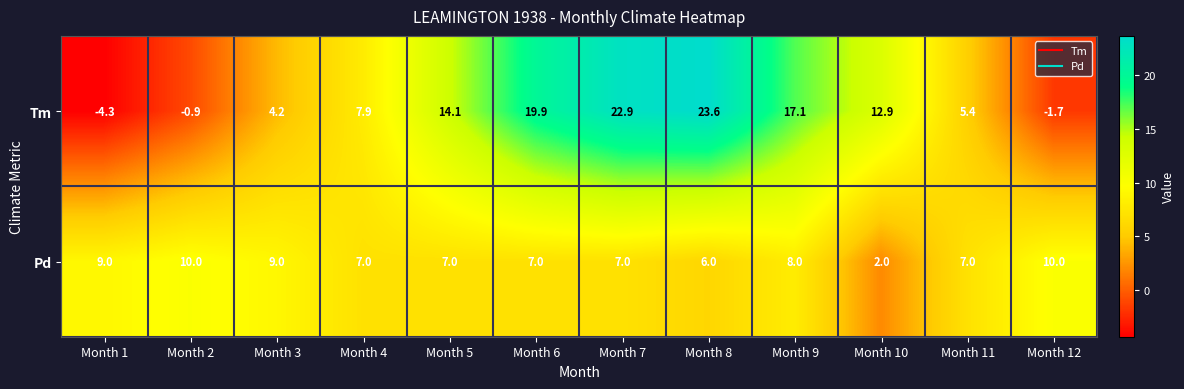

At which category does the chart reach its peak across all series?

Month 8